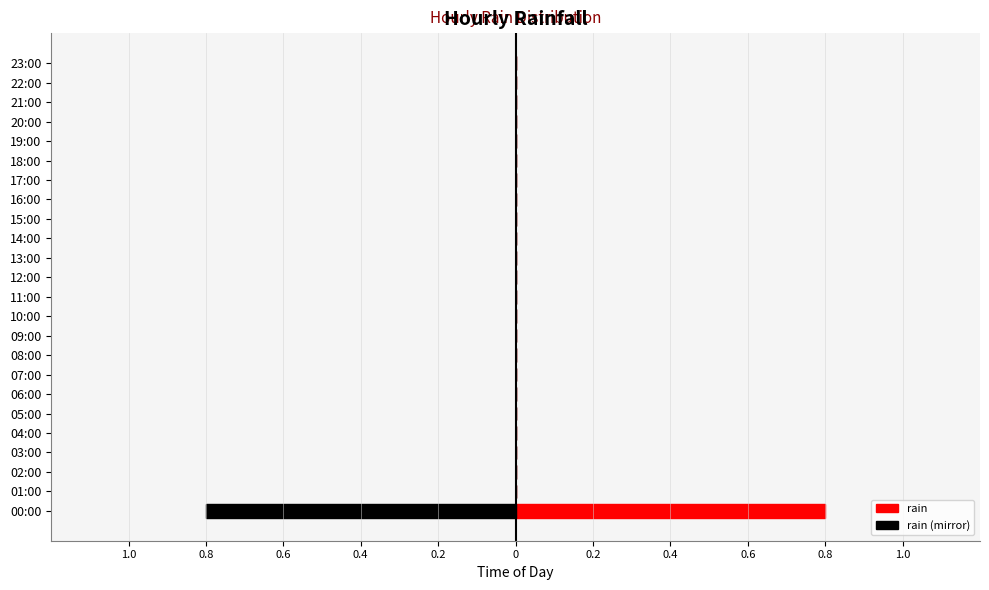

What are all the series names shown in the legend?

rain, rain (mirror)